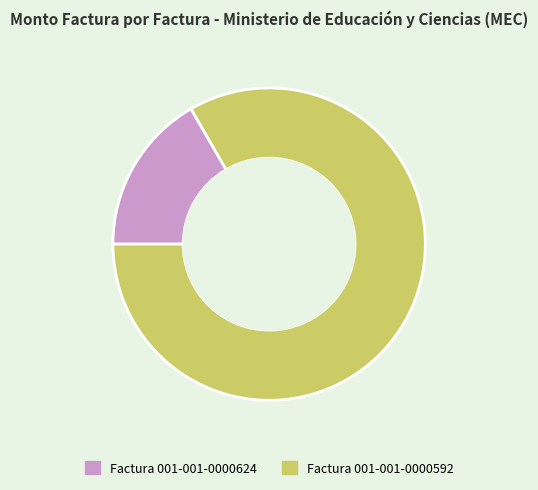

Do Factura 001-001-0000624 and Factura 001-001-0000592 together represent more than half of the pie?

Yes